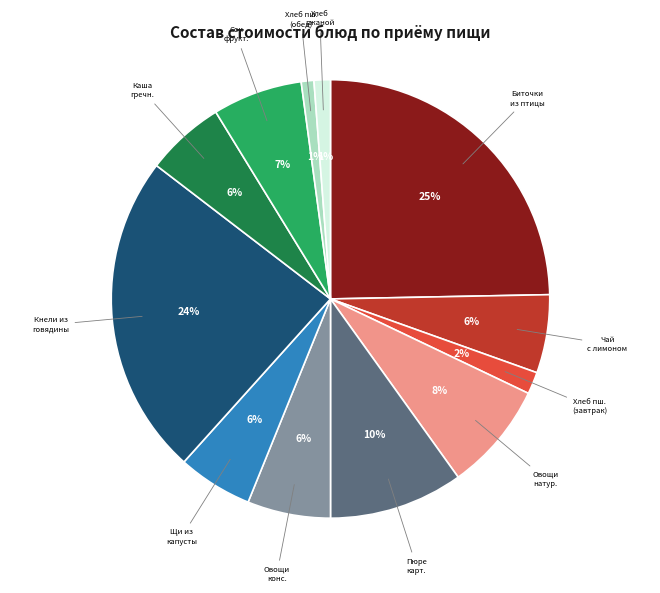

To the nearest percent, what is the difference between the largest and smallest slice percentages?

24%